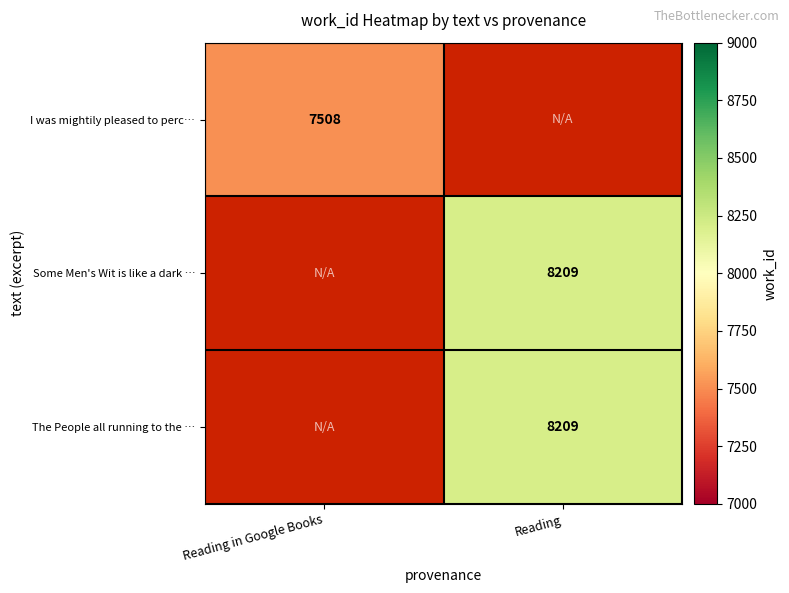

True or false: I was mightily pleased to perc… has a value of 7508 at Reading in Google Books.

True